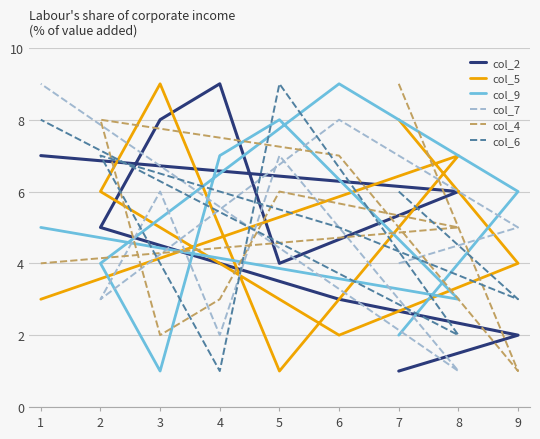

What is the average value of the col_6 series?

5